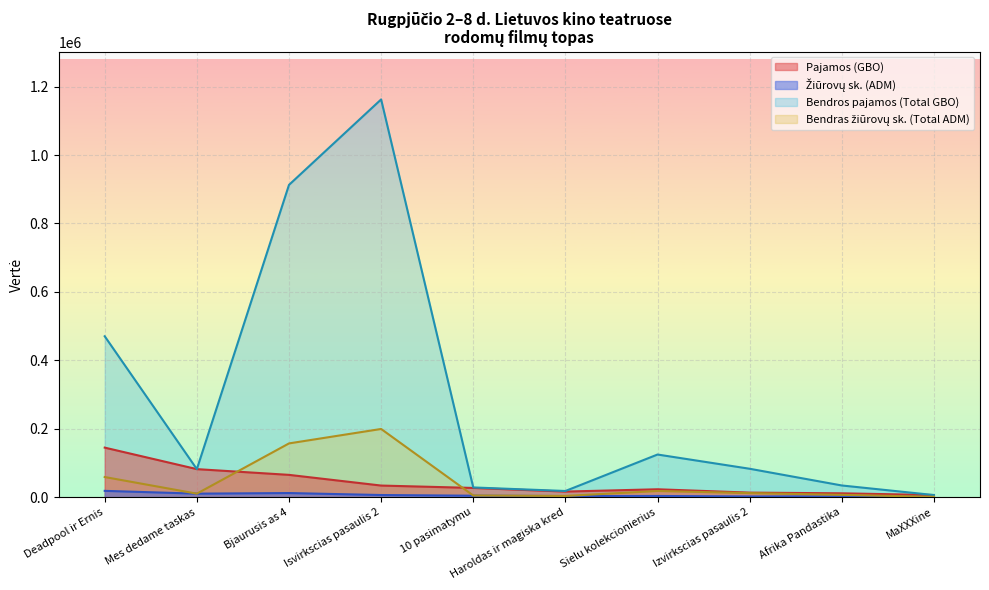

Which series changed the most between Deadpool ir Ernis and 10 pasimatymu?

Bendros pajamos (Total GBO)